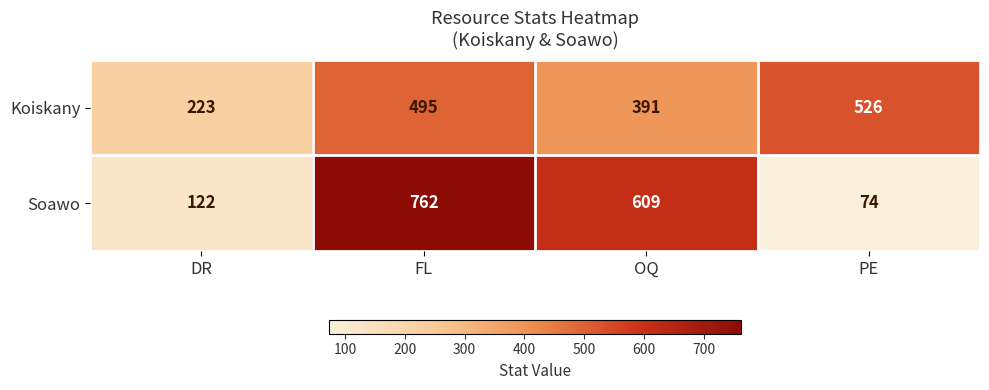

Reading right to left, transcribe all the data shown in this chart.

Koiskany: 526	391	495	223
Soawo: 74	609	762	122